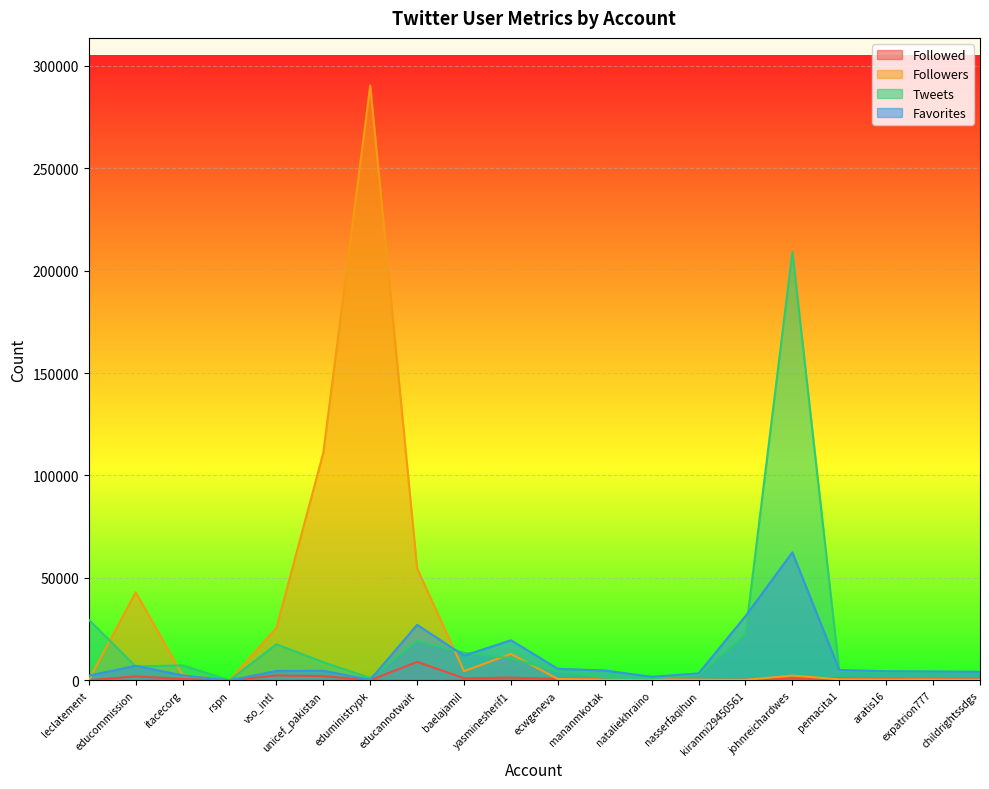

What is the value of the Followers point at the 4th from the left?

8